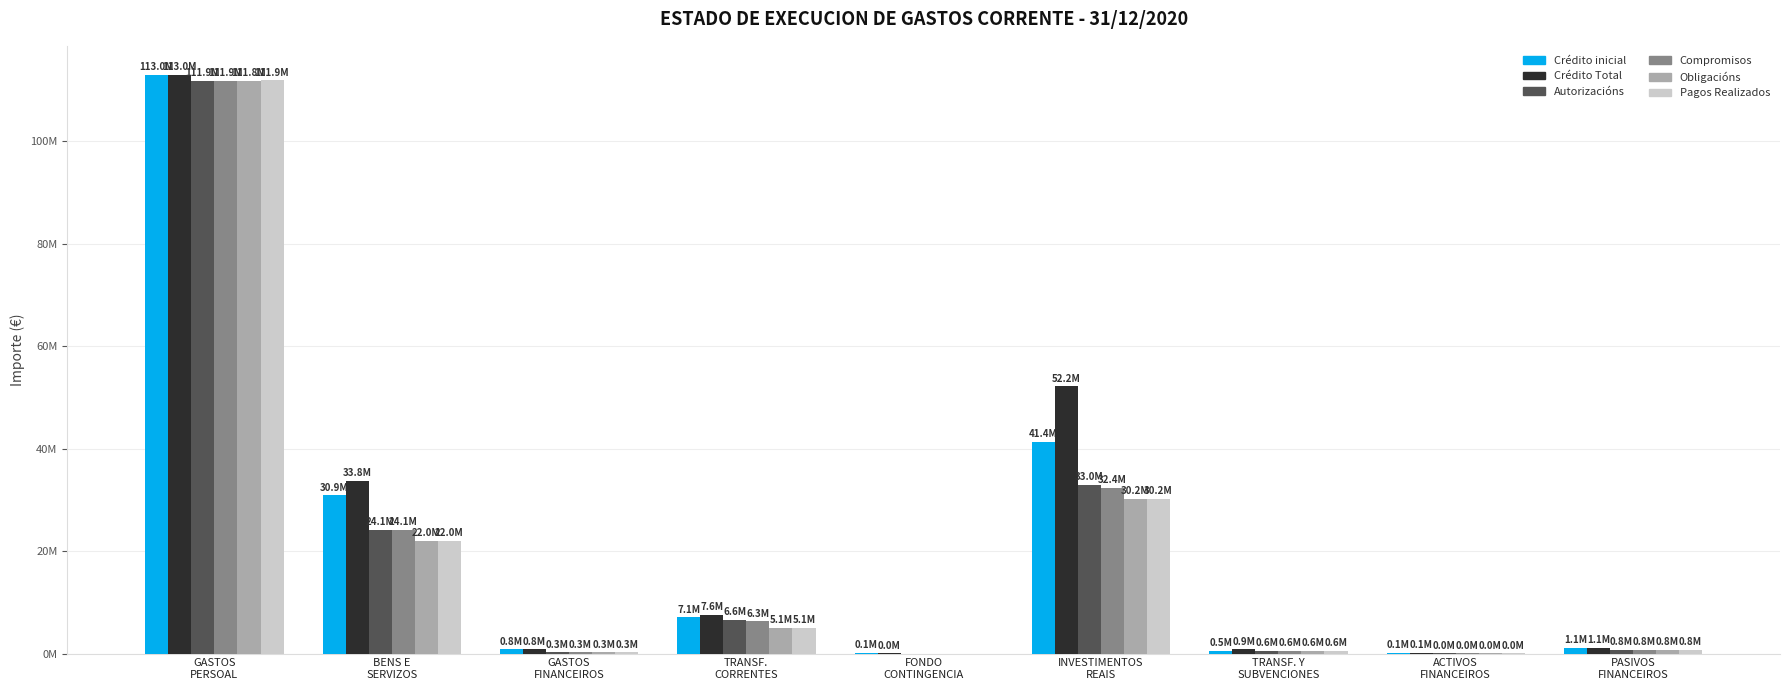

What are all the series names shown in the legend?

Crédito inicial, Crédito Total, Autorizacións, Compromisos, Obligacións, Pagos Realizados